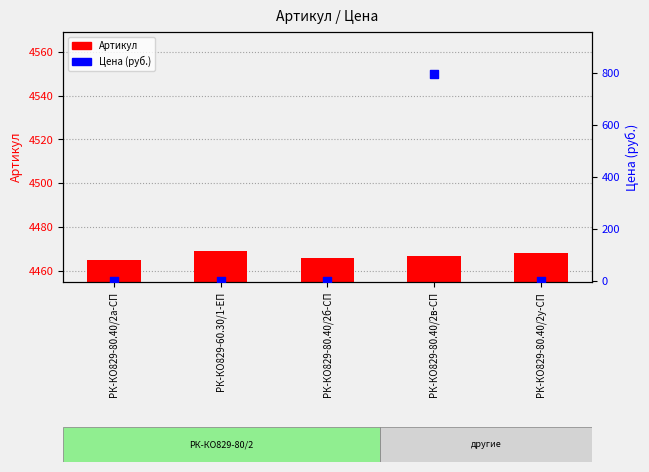

At how many categories does at least one series exceed 2529?

5